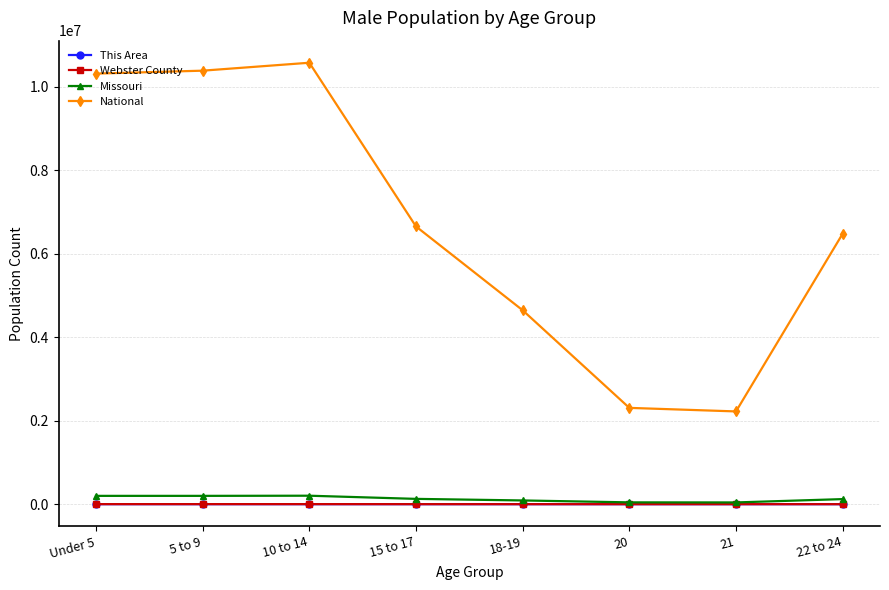

Does the chart have visible grid lines?

Yes